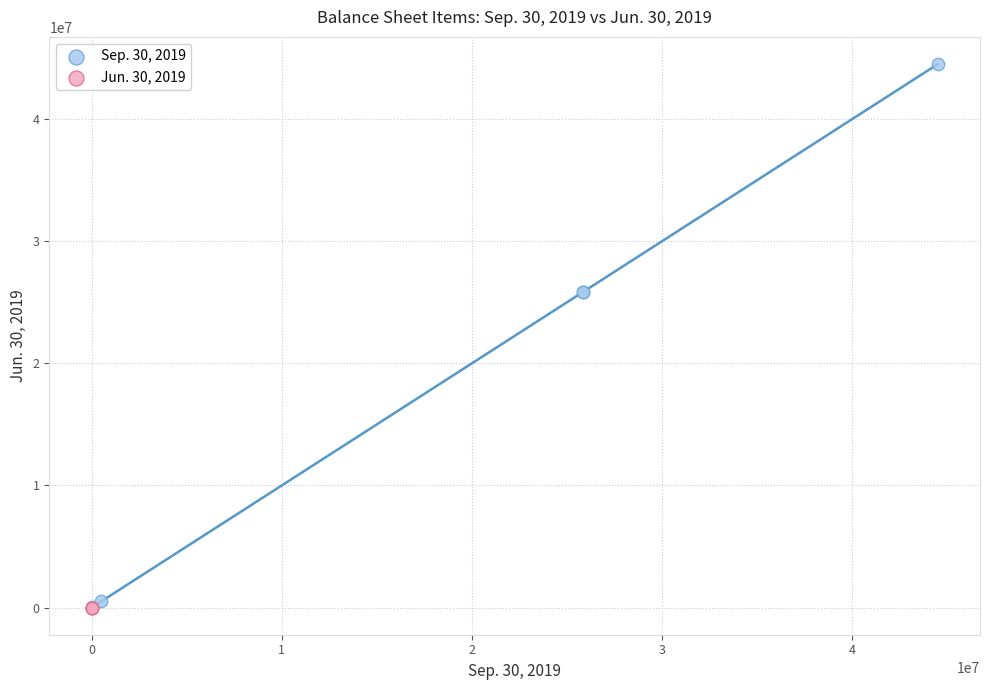

Which series has the largest Y range (max minus min)?

Sep. 30, 2019